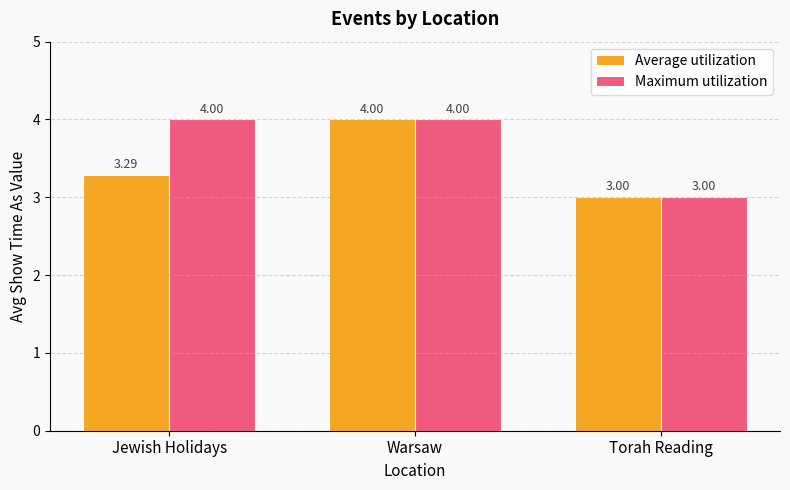

At which category is the sum across all series the highest?

Warsaw